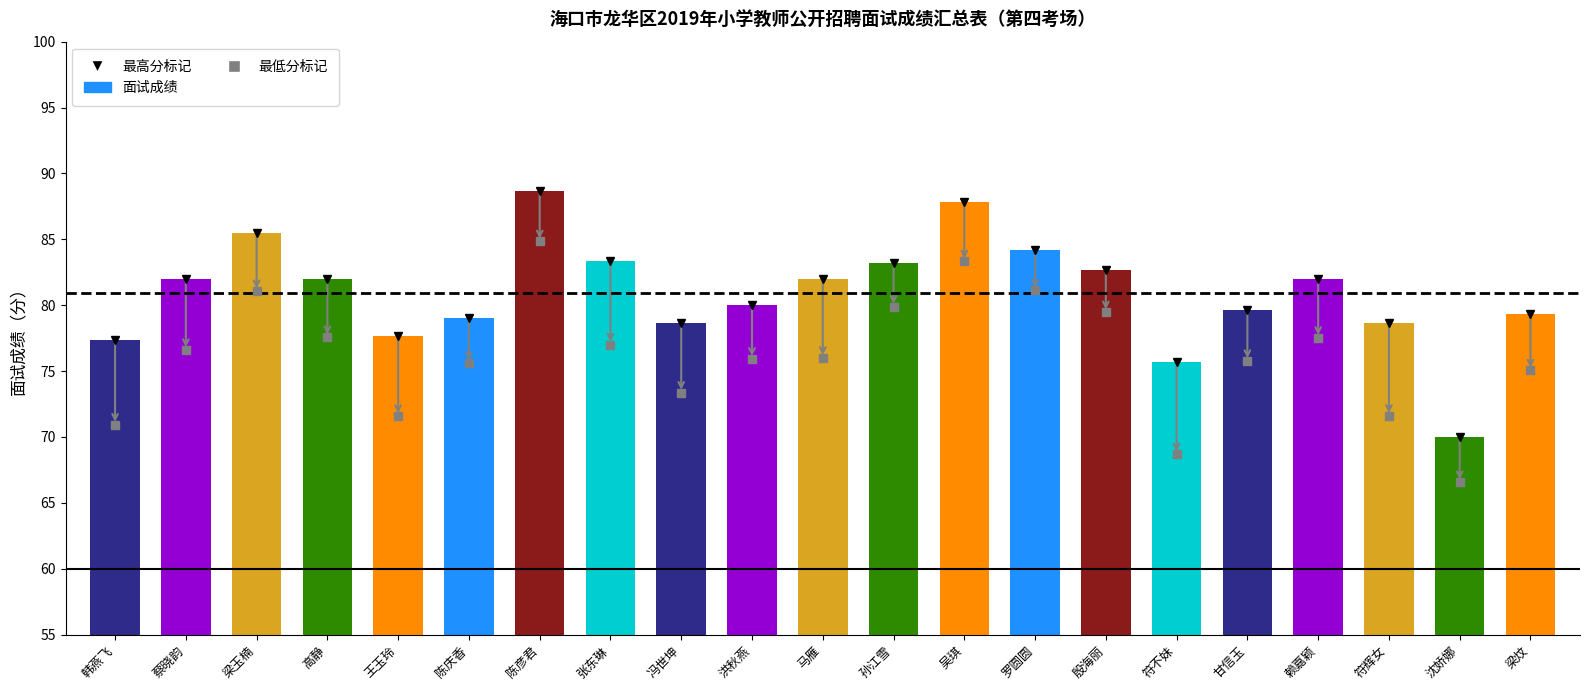

What position from the right is 洪秋燕?

12